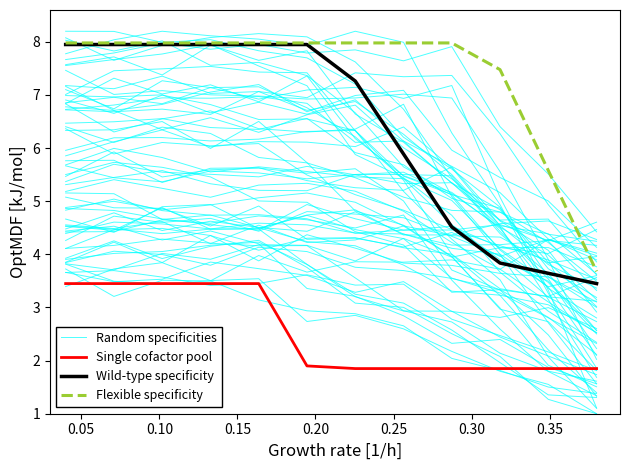

What is the label of the 10th point from the right?

0.10